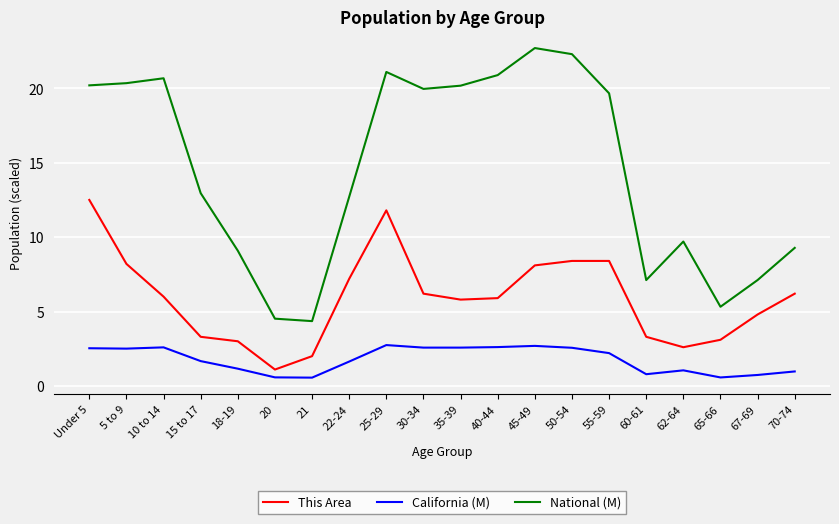

In This Area, how many points are lower than both neighbors (excluding endpoints)?

3